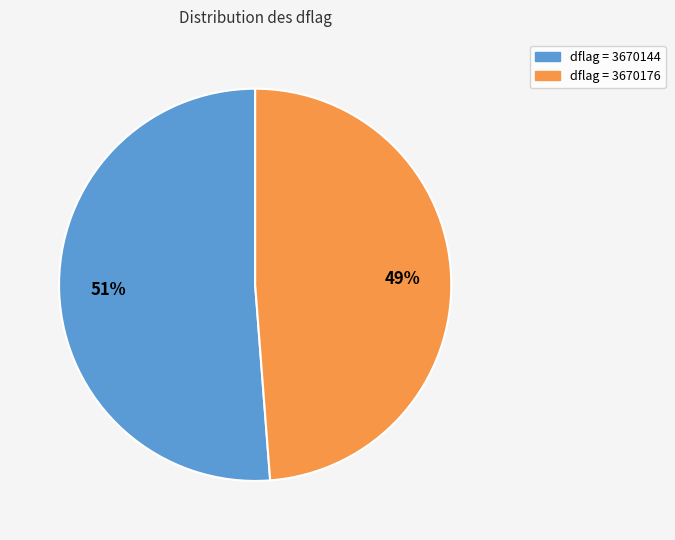

Is there any slice that represents more than half of the pie?

Yes